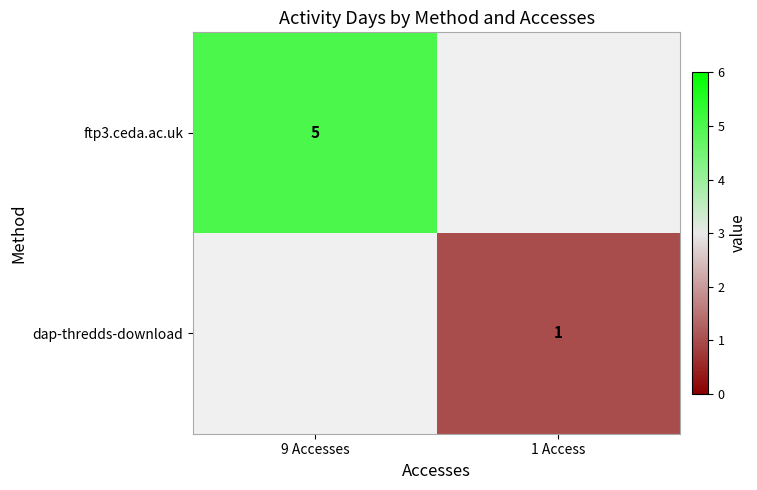

Is it true that ftp3.ceda.ac.uk equals 3 at 9 Accesses?

False